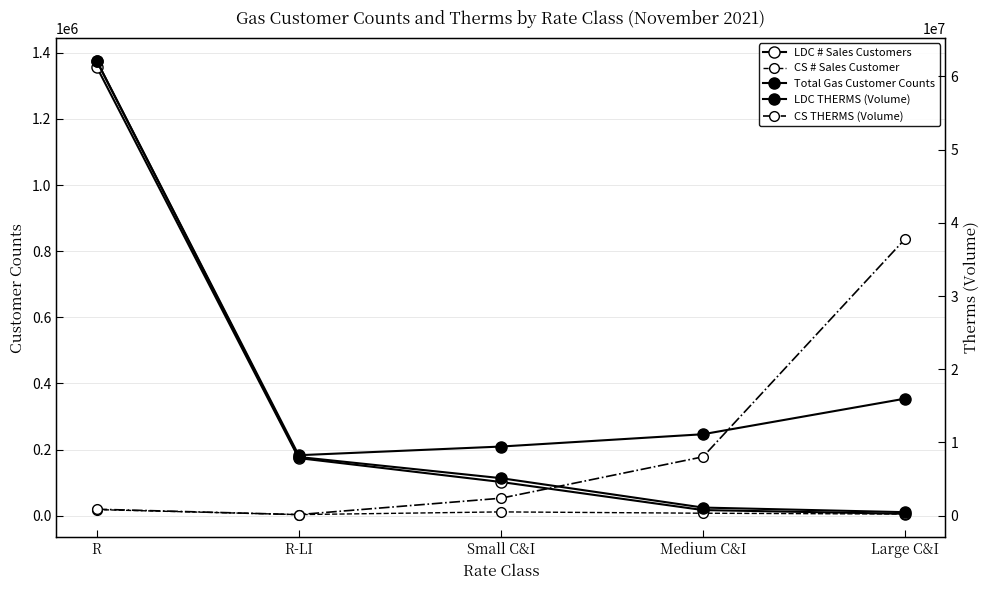

How many series are shown in this chart?

5